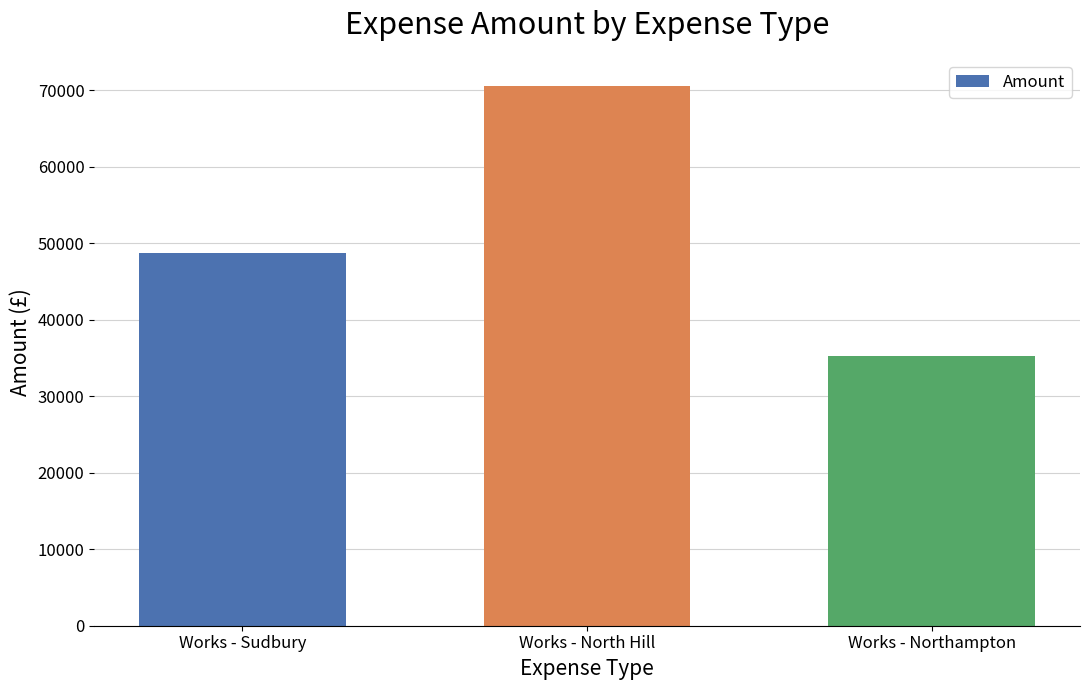

The chart shows a value of 48657.9 at Works - Sudbury. True or false?

True